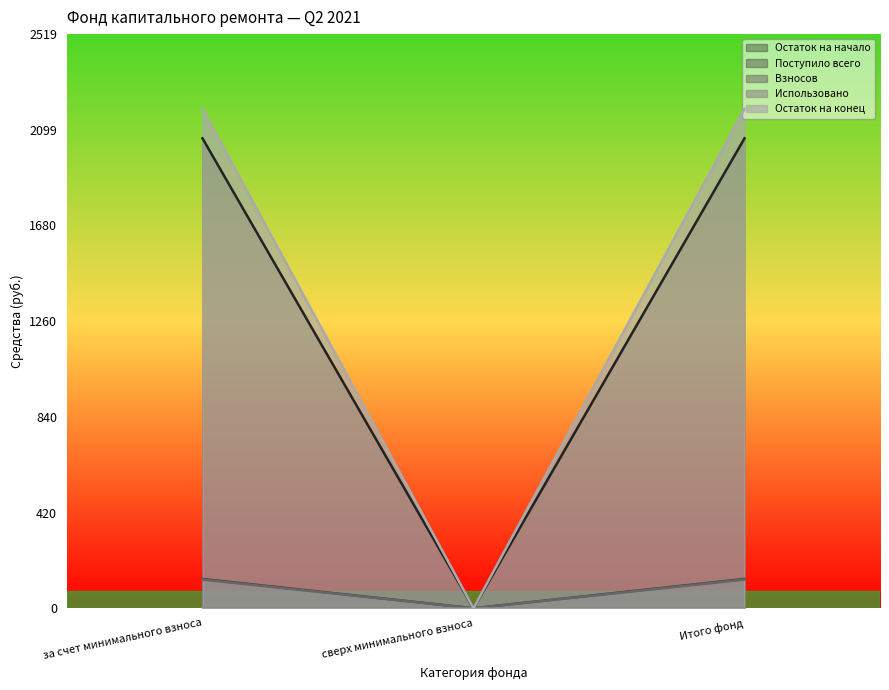

The value of Взносов at Итого фонд is 2062.0. True or false?

True